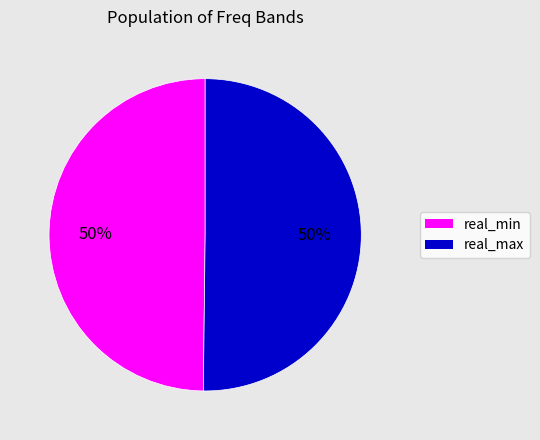

To the nearest percent, what is the average slice percentage?

50%